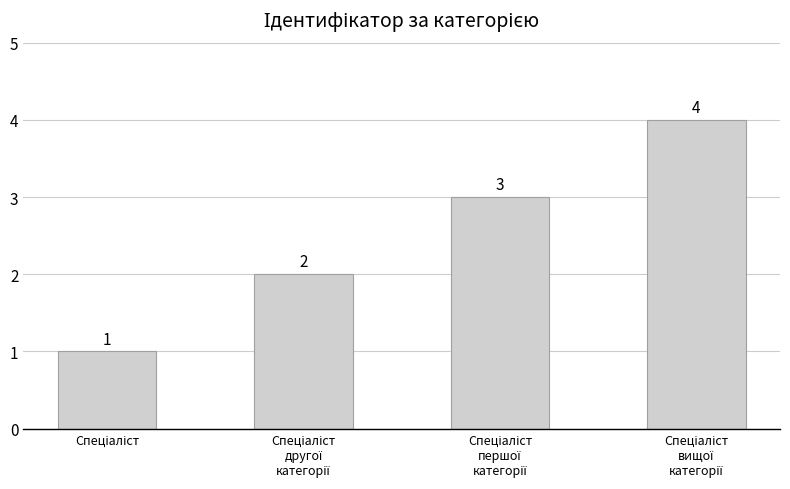

What is the smallest value displayed?

1